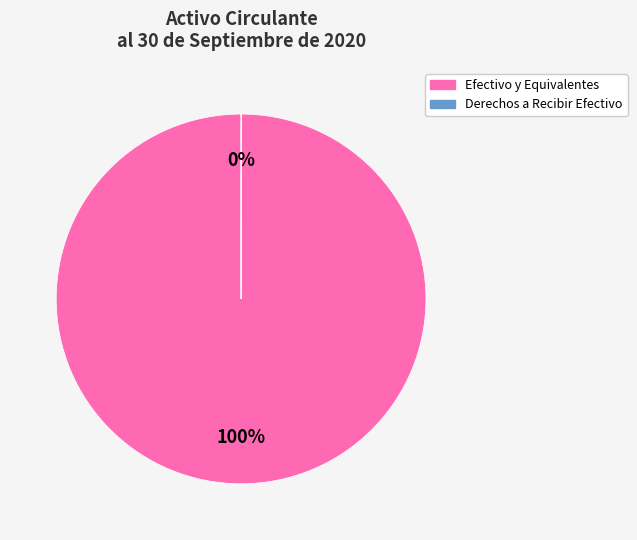

Which category has the biggest portion of the pie?

Efectivo y Equivalentes